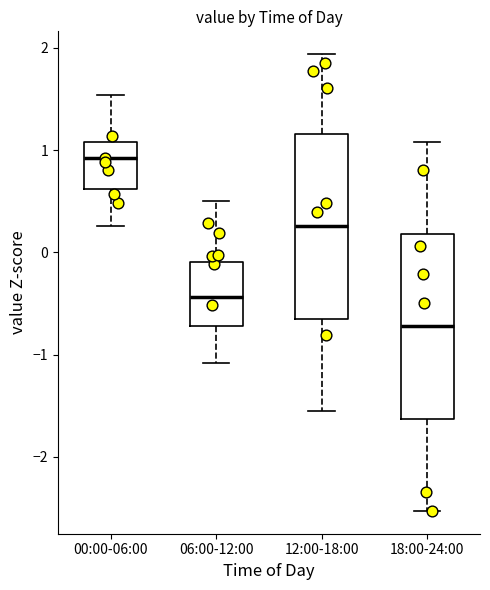

Where does the lower whisker of the box for 06:00-12:00 end on the y-axis? The values are not printed on the chart, so give them approximately, as read against the axis.

-1.1